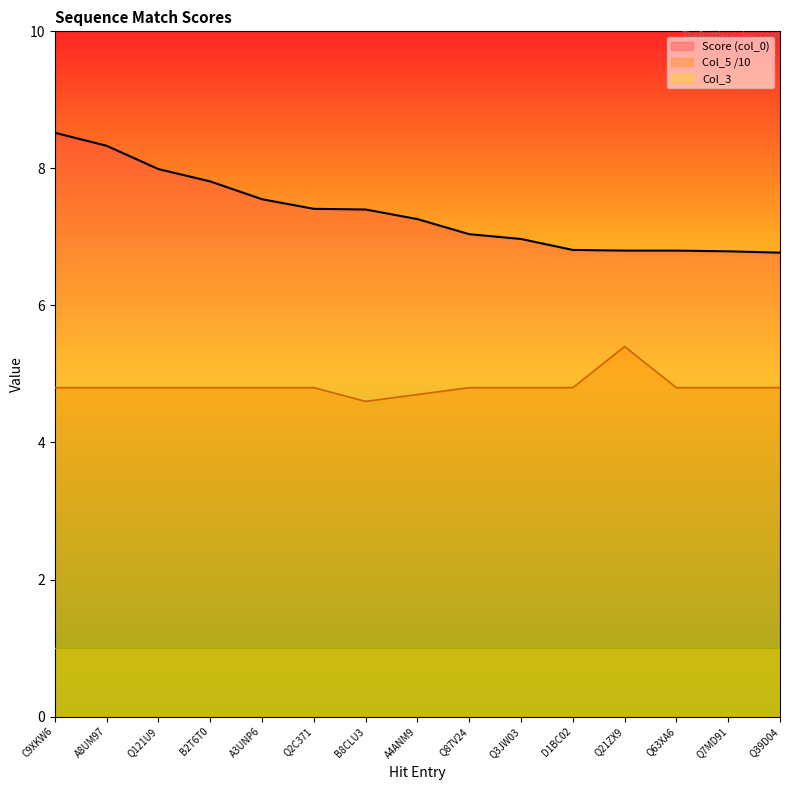

Which series has the largest total across all categories?

Score (col_0)